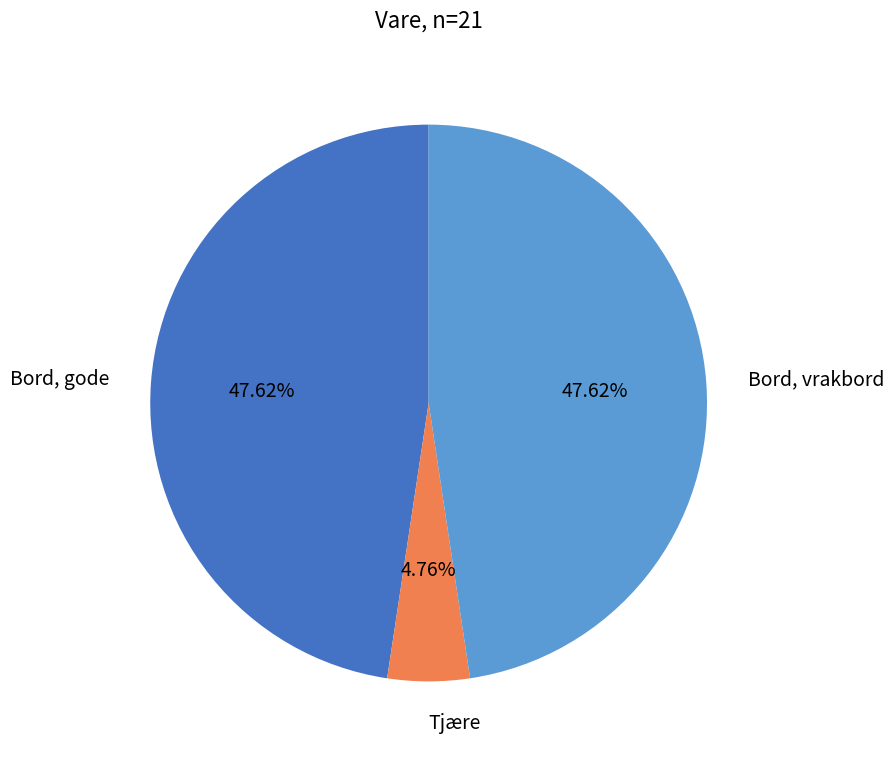

True or false: Bord, gode accounts for 48% of the total.

True